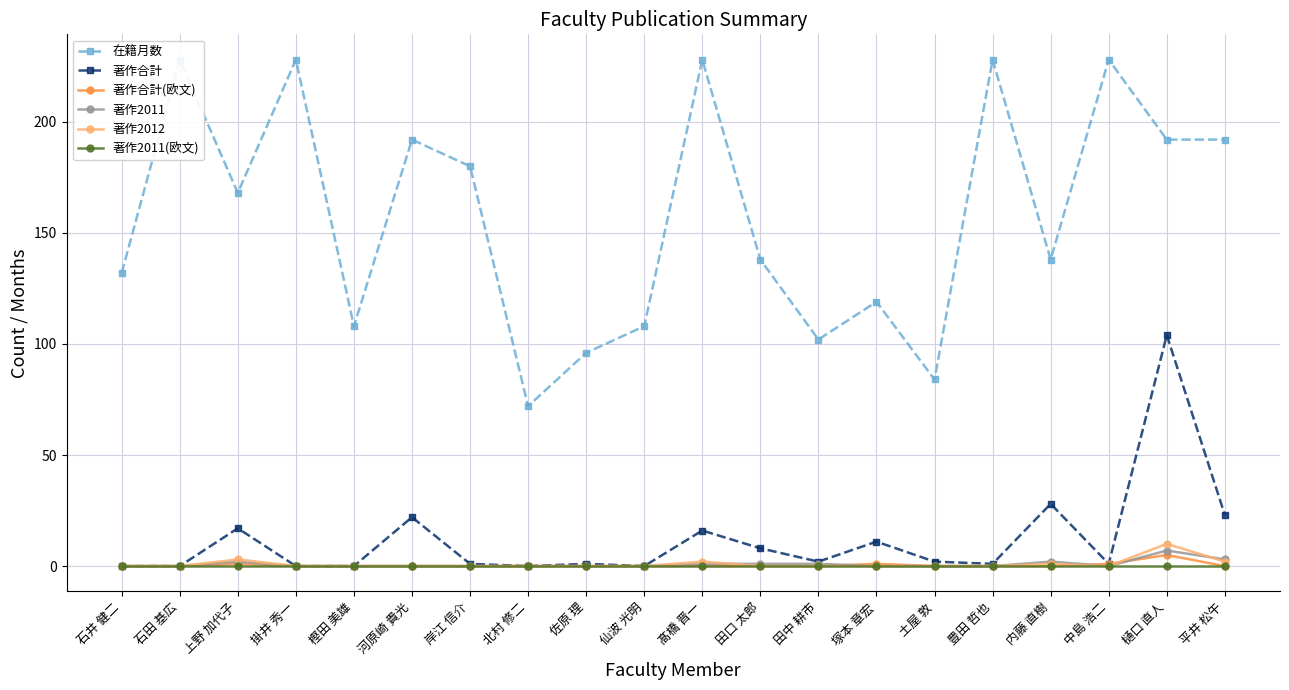

Between 北村 修二 and 石井 健二, which is larger?

石井 健二